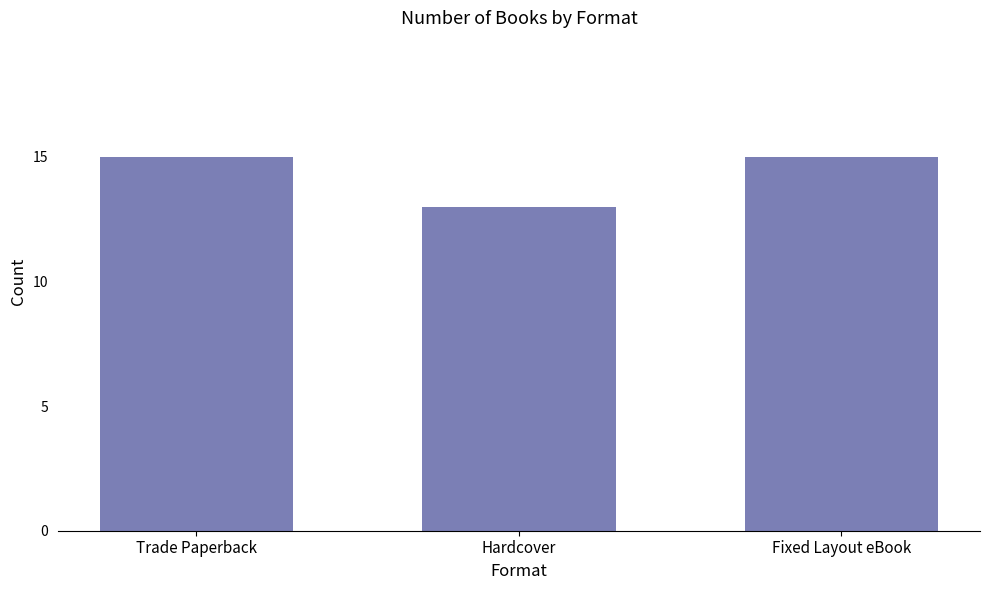

What is the change in value from Hardcover to Fixed Layout eBook?

+2